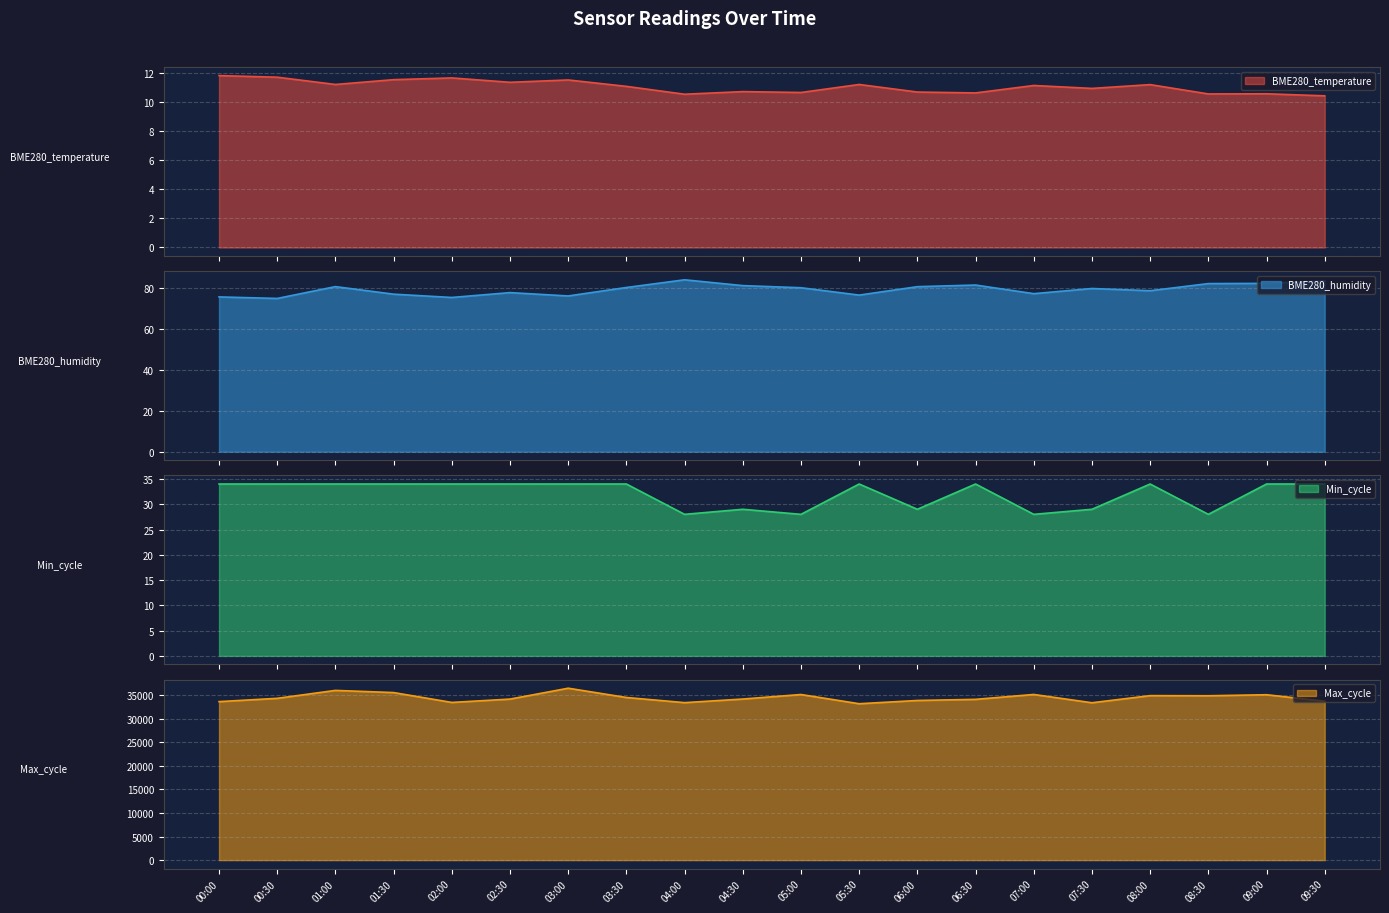

At which label is BME280_humidity closest to 79?

08:00